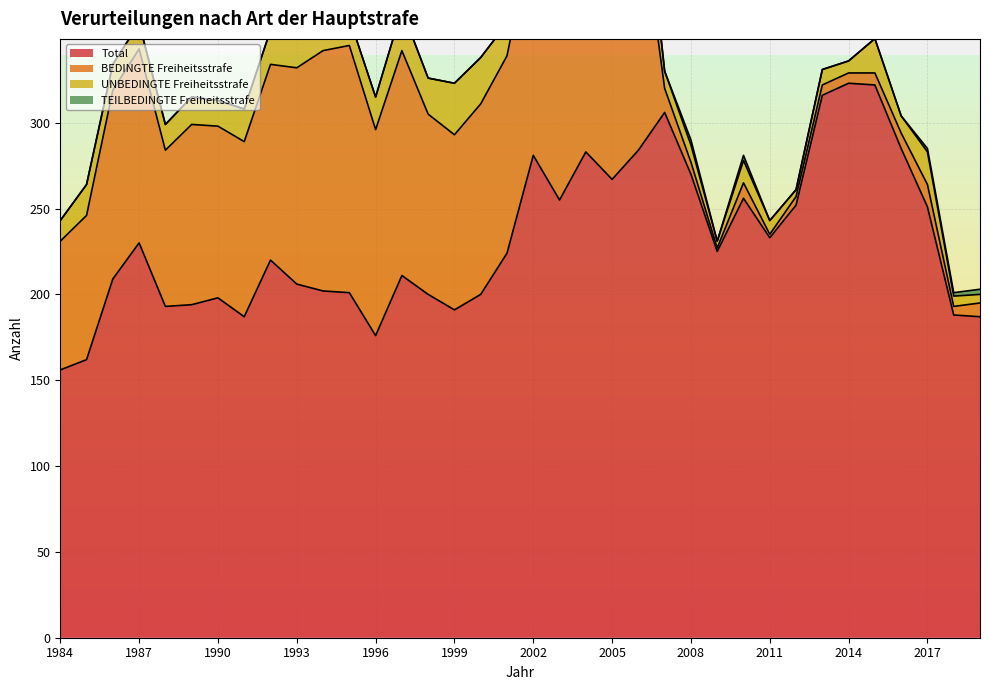

List the series in order of their peak value, highest first.

Total, BEDINGTE Freiheitsstrafe, UNBEDINGTE Freiheitsstrafe, TEILBEDINGTE Freiheitsstrafe